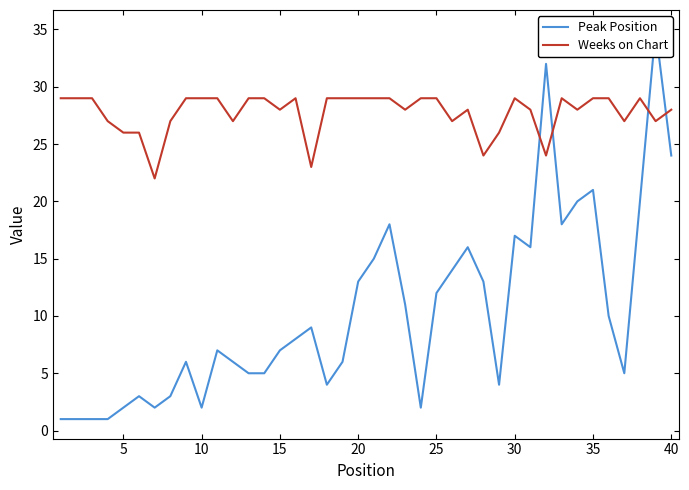

What is the value of the Weeks on Chart point at the 14th from the left?

29